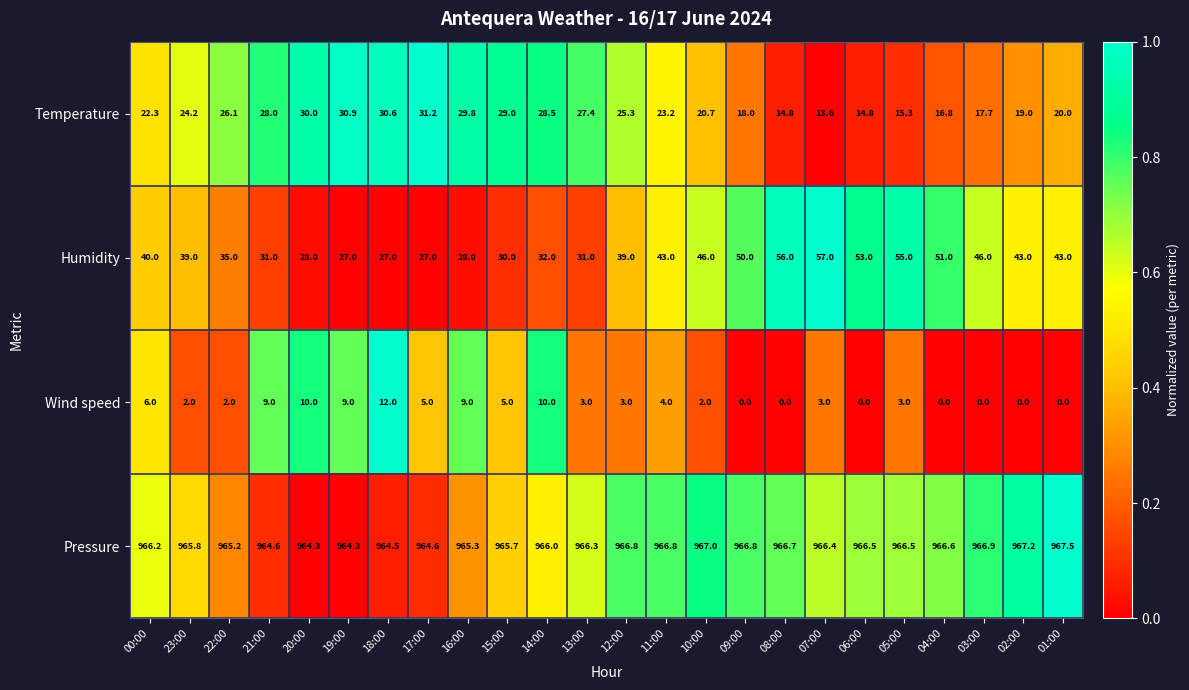

What is the total value across all series at 12:00?

1034.1